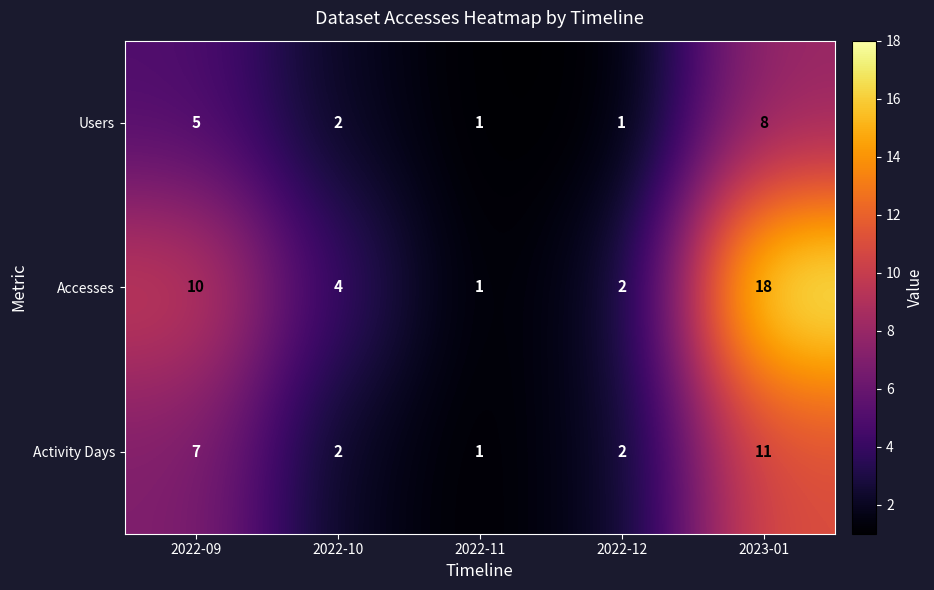

True or false: Accesses has a value of 2 at 2022-11.

False